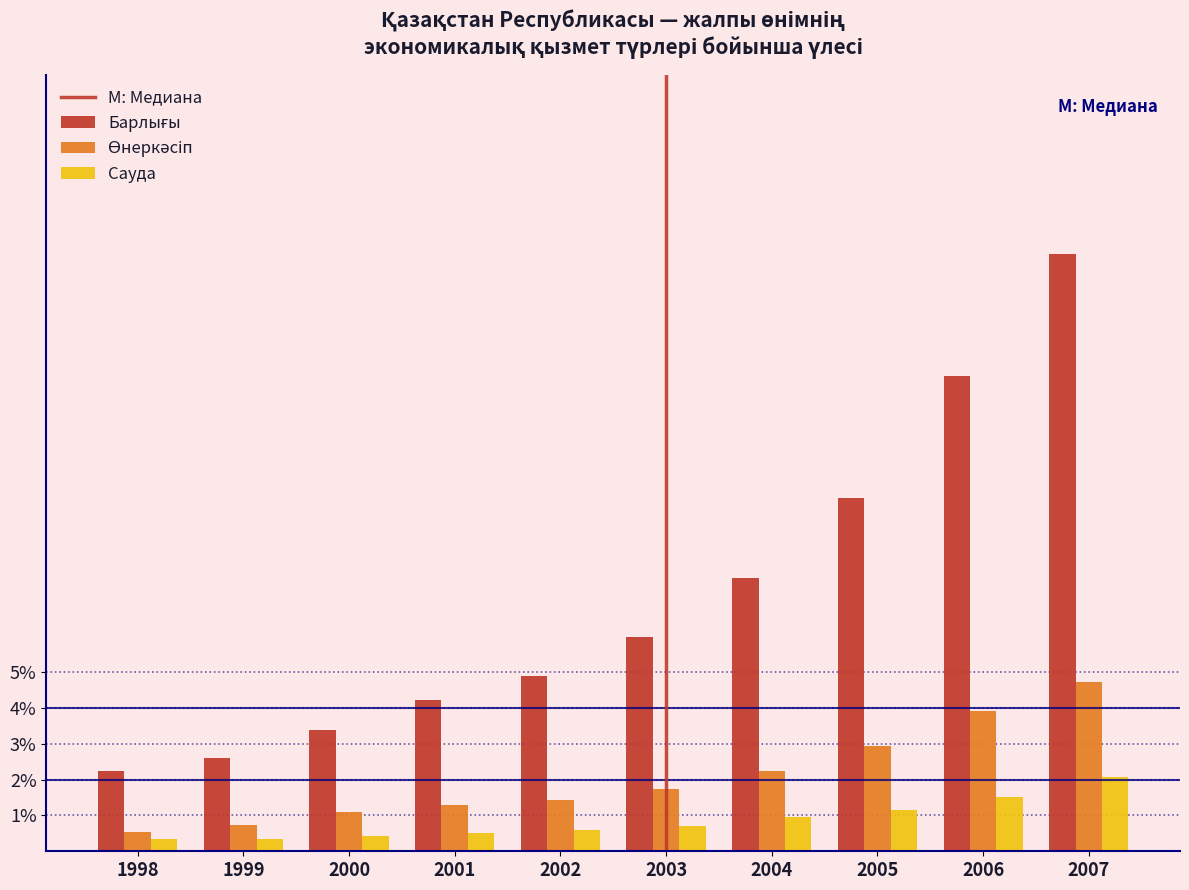

At which category is the sum across all series the highest?

2007